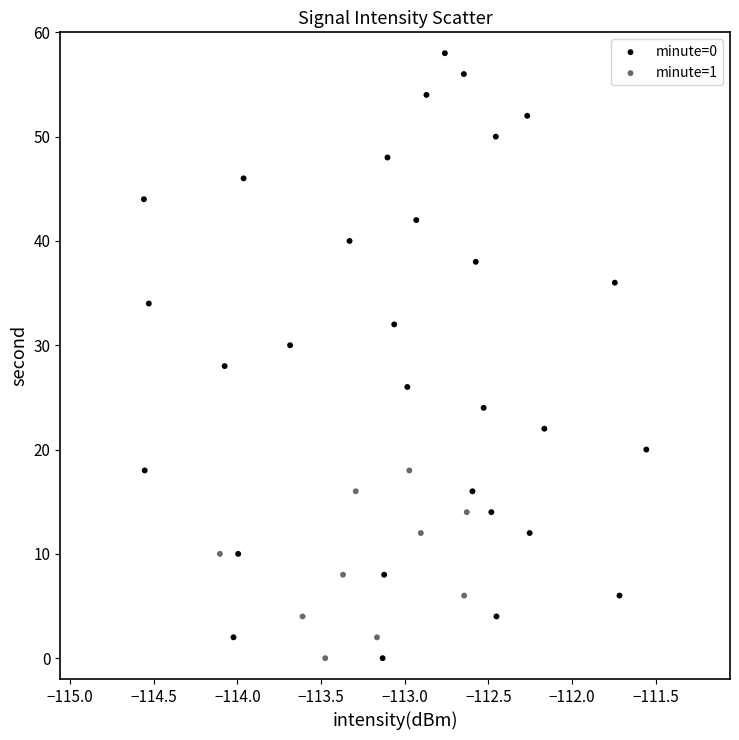

Which series has the widest spread of Y values?

minute=0